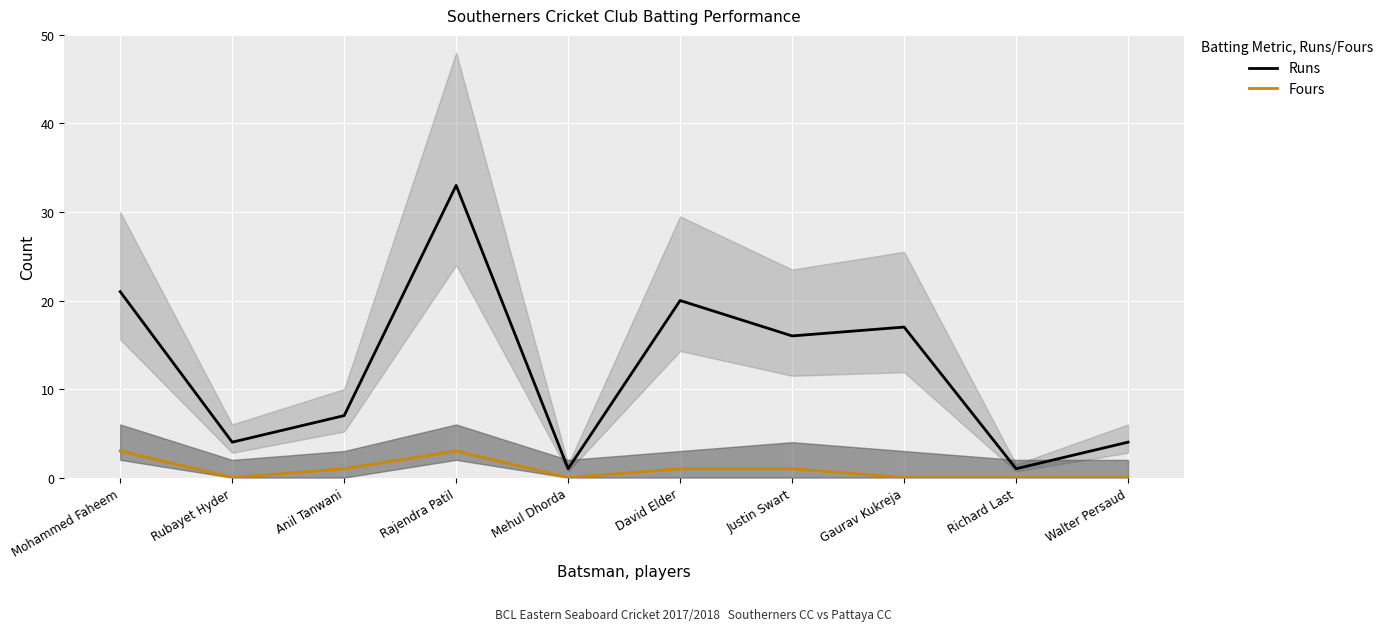

Which series has the widest spread of values?

Runs